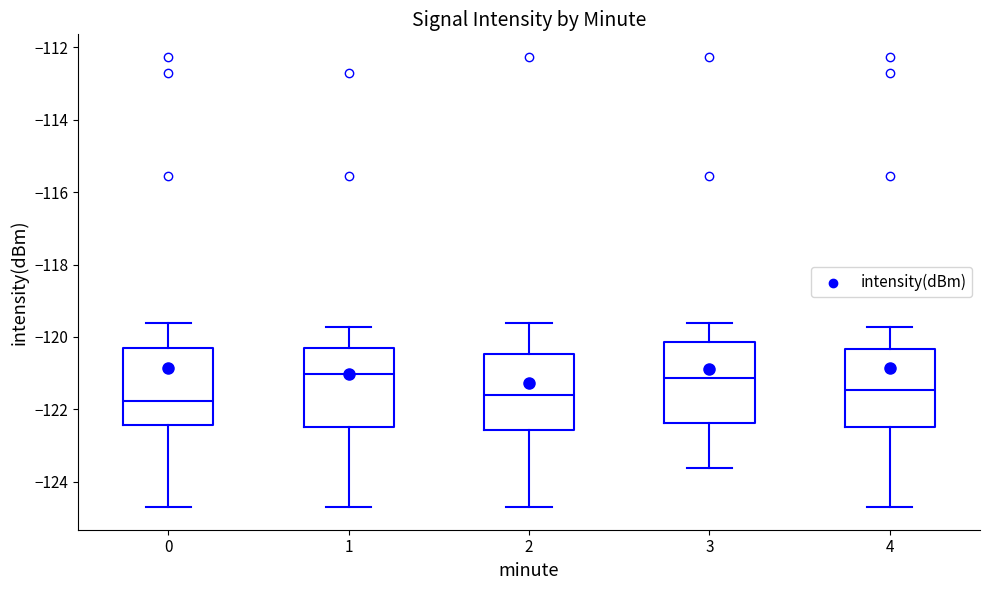

Reading left to right, transcribe this box plot: for each box, give where its median line is, the range the box spans, and where its two whiskers end, as read against the y-axis. The values are not printed on the chart, so give them approximately, as read against the axis.

0: median -121.8, box -122.4 to -120.4, whiskers -124.6 to -119.6
1: median -121.0, box -122.4 to -120.4, whiskers -124.6 to -119.8
2: median -121.6, box -122.6 to -120.4, whiskers -124.6 to -119.6
3: median -121.2, box -122.4 to -120.2, whiskers -123.6 to -119.6
4: median -121.4, box -122.4 to -120.4, whiskers -124.6 to -119.8